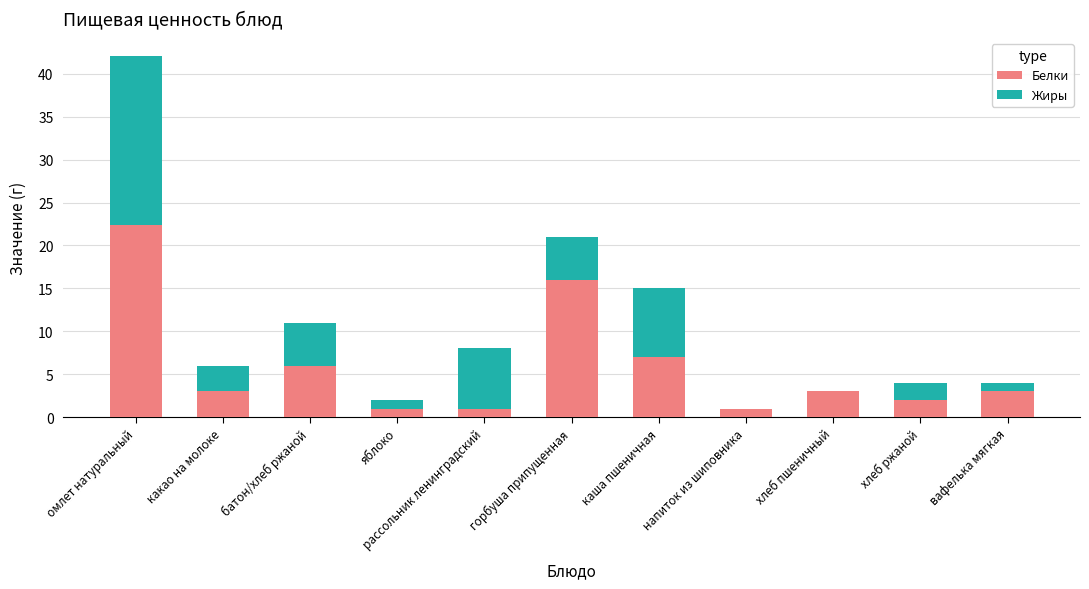

Count the number of data series in this chart.

2